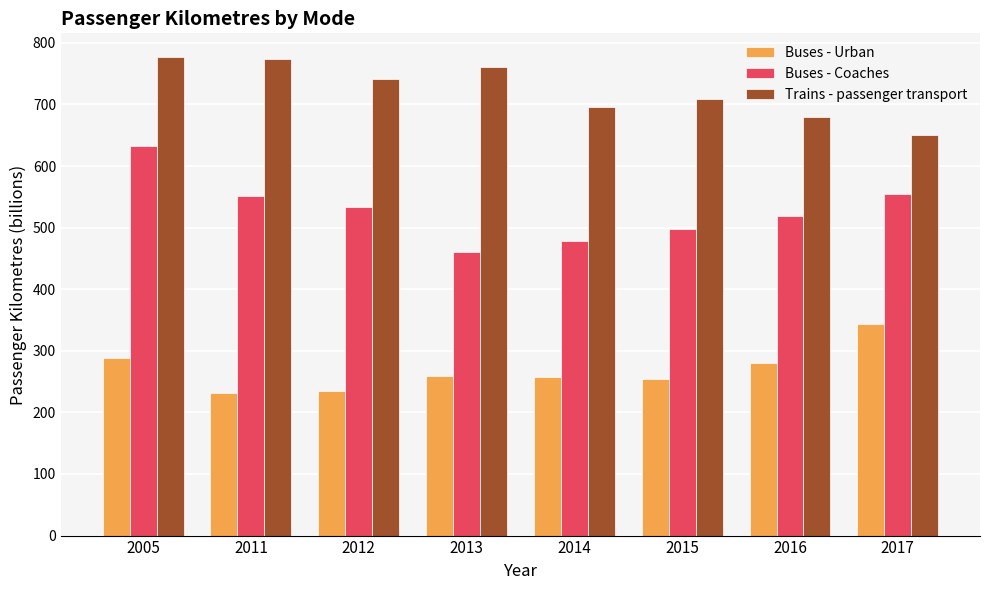

At which label does Buses - Coaches reach its minimum?

2013